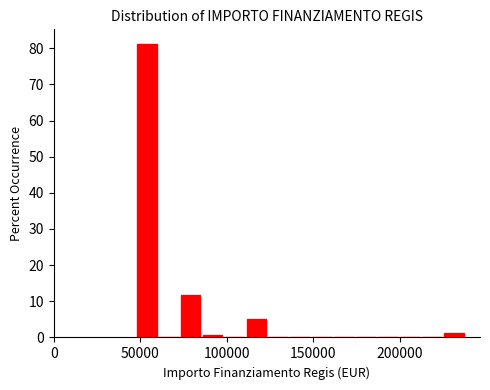

Read against the x-axis, roughly where is the centre of the tallest bar?

55000